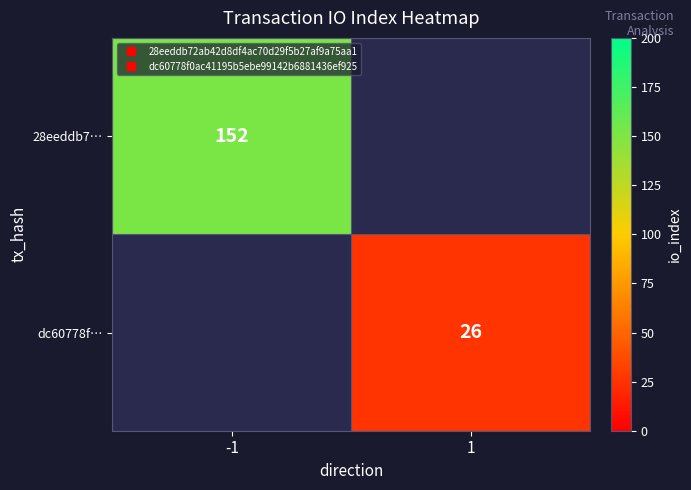

What is the greatest value displayed?

152.0